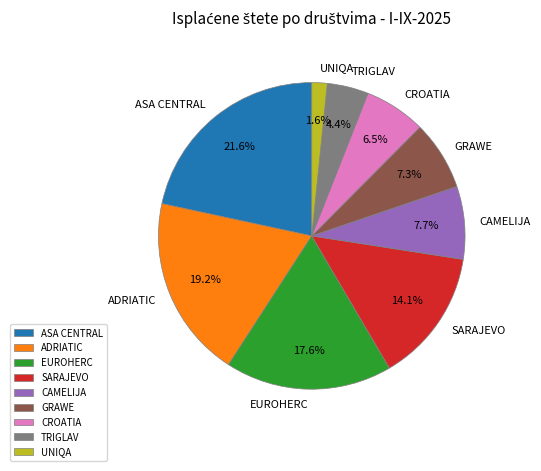

Between ADRIATIC and GRAWE, which is larger?

ADRIATIC